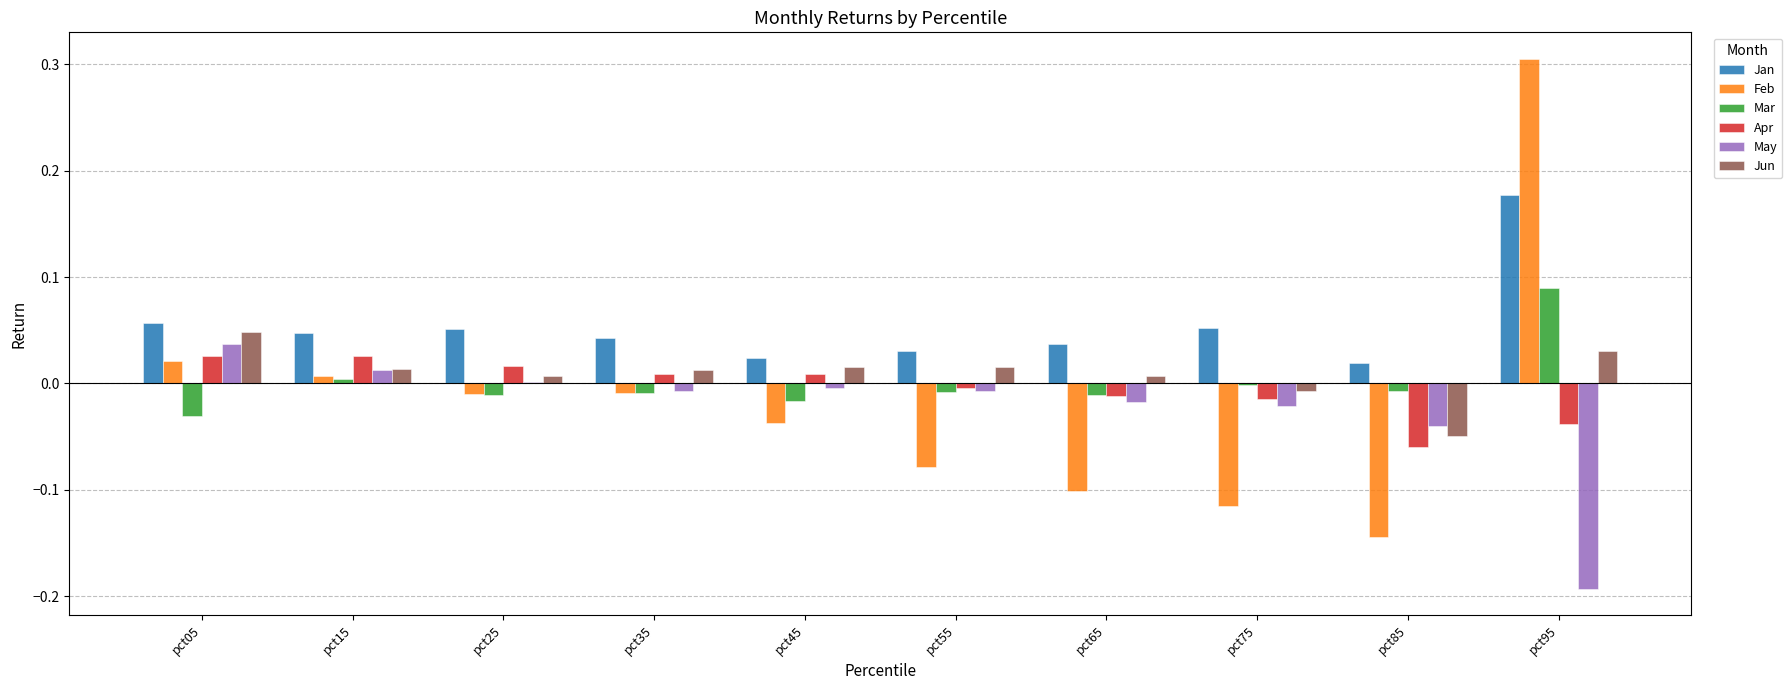

How many groups of bars are there?

10